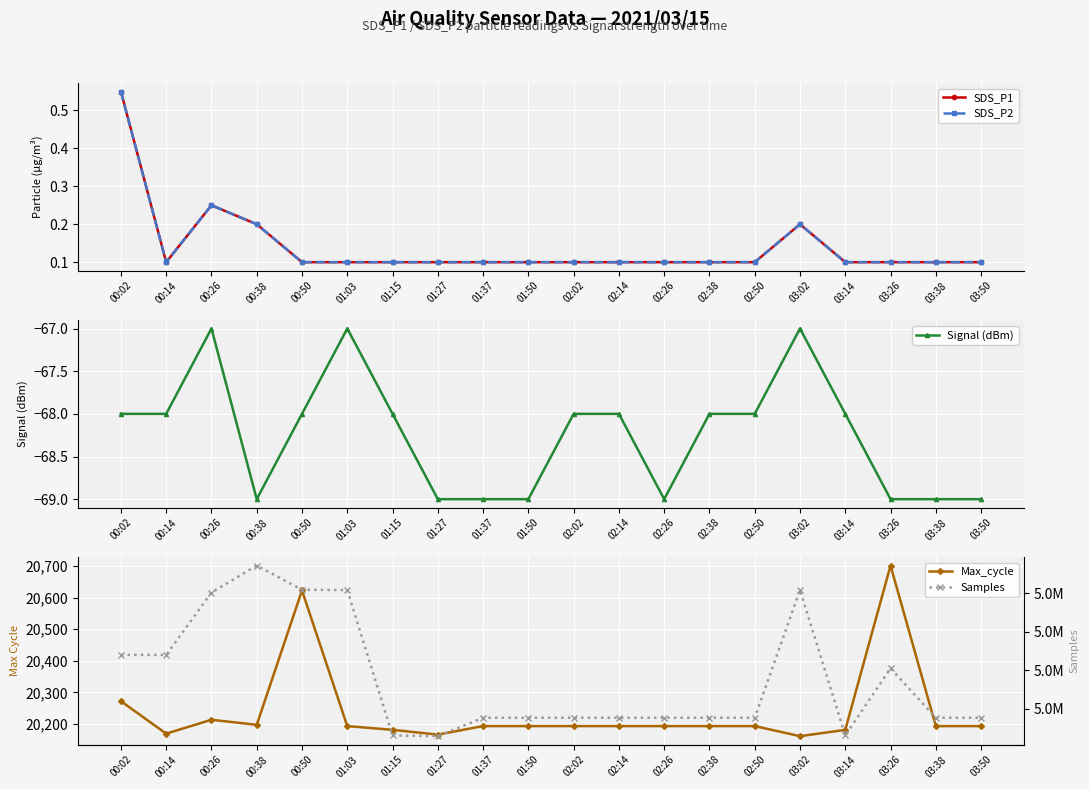

True or false: Signal (dBm) and SDS_P2 cross at least once.

False